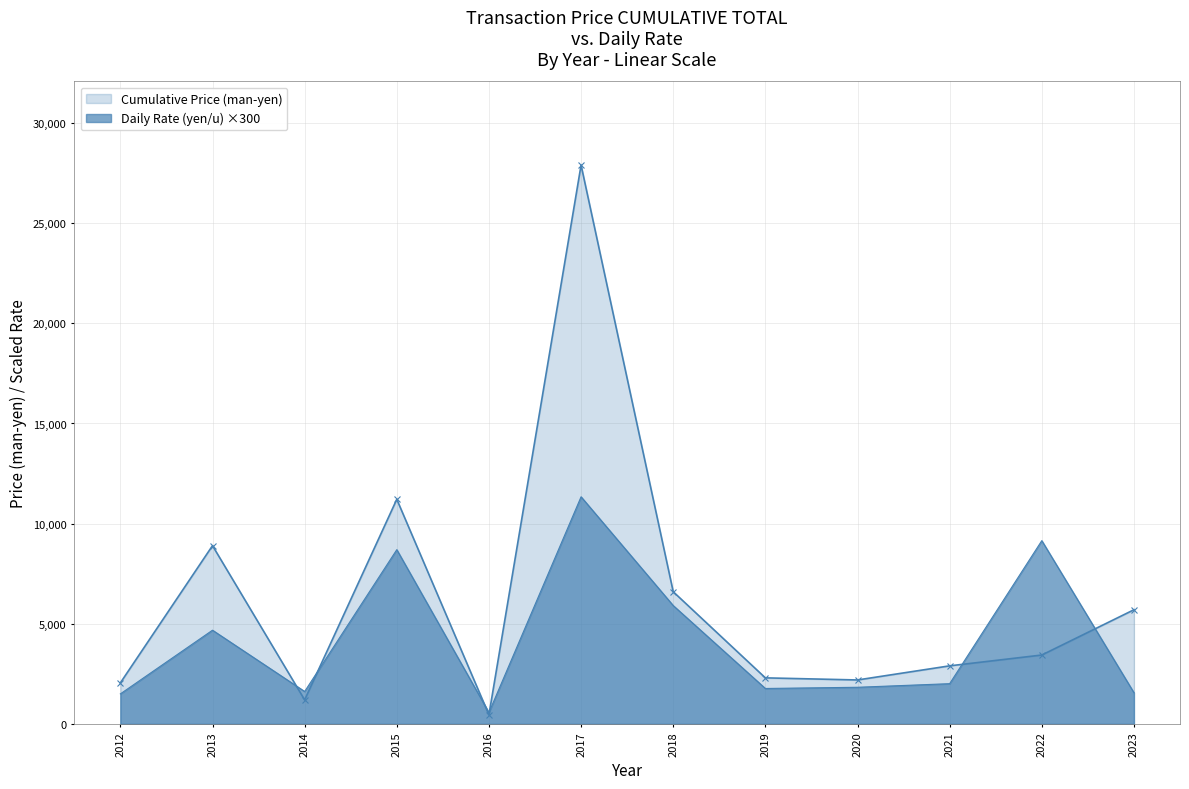

Rank the series by their maximum value, from highest to lowest.

Cumulative Price (man-yen), Daily Rate (yen/u) ×300